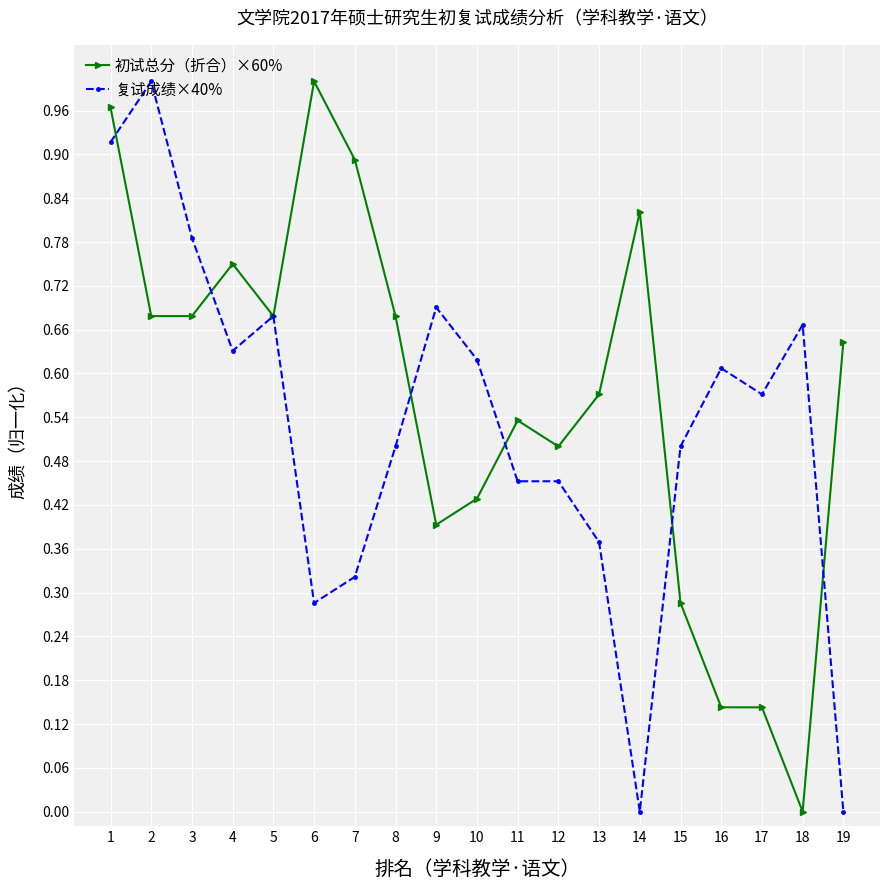

Which category has the lowest value in the 初试总分（折合）×60% series?

18